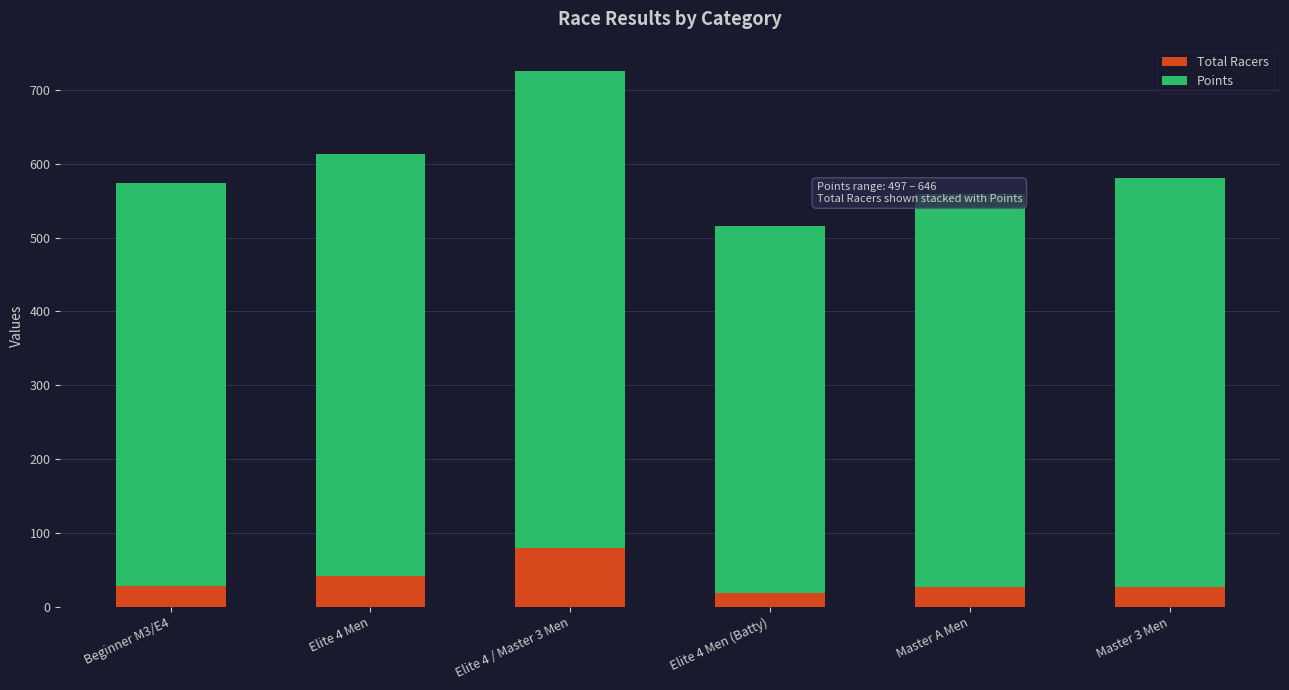

How many bars are there in total?

6